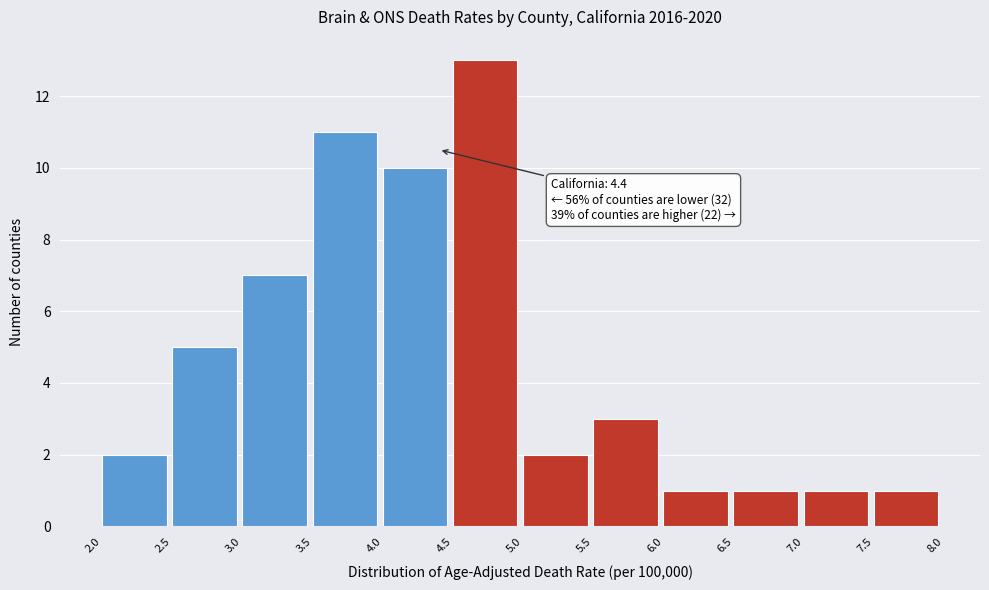

Over which range of the x-axis is the bar tallest?

4.5 to 5.0